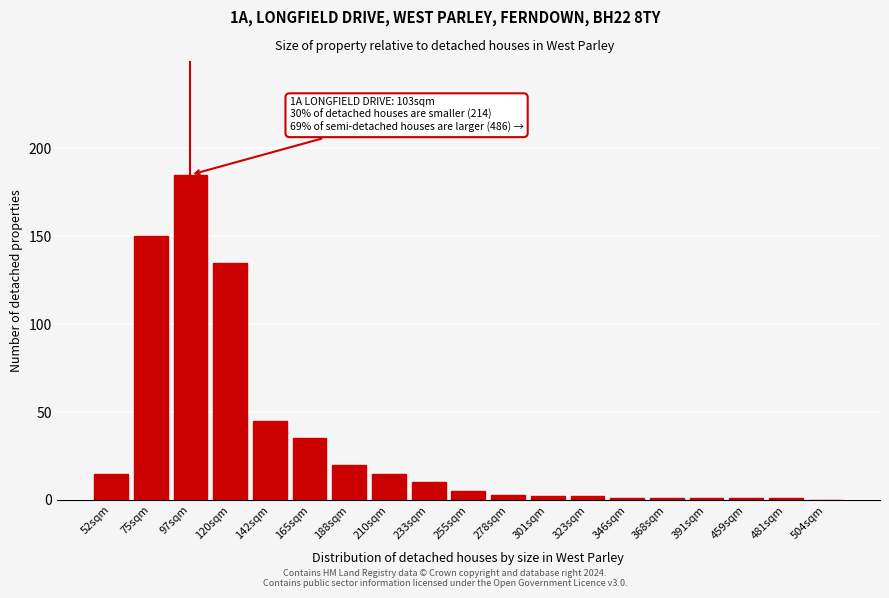

Reading left to right, extract all data points from this chart.

52sqm=15	75sqm=150	97sqm=185	120sqm=135	142sqm=45	165sqm=35	188sqm=20	210sqm=15	233sqm=10	255sqm=5	278sqm=3	301sqm=2	323sqm=2	346sqm=1	368sqm=1	391sqm=1	459sqm=1	481sqm=1	504sqm=0